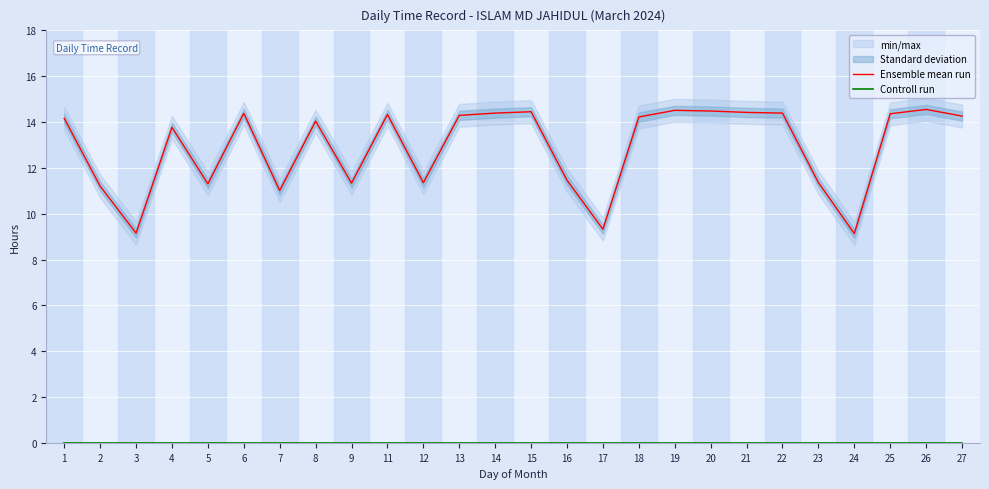

What is the total value across all series at 17?

9.3